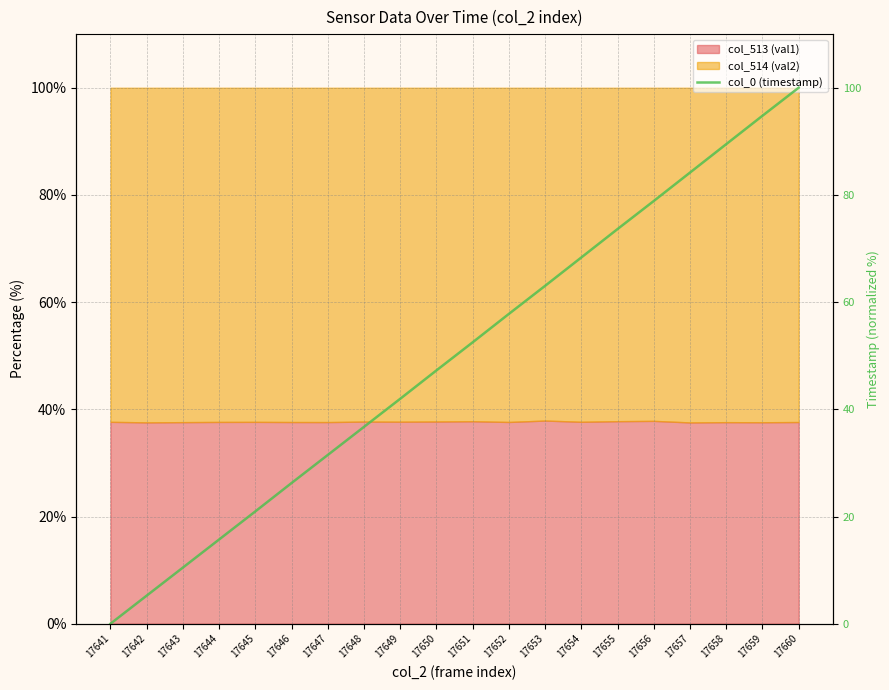

What is the approximate value at 17657?

84.2